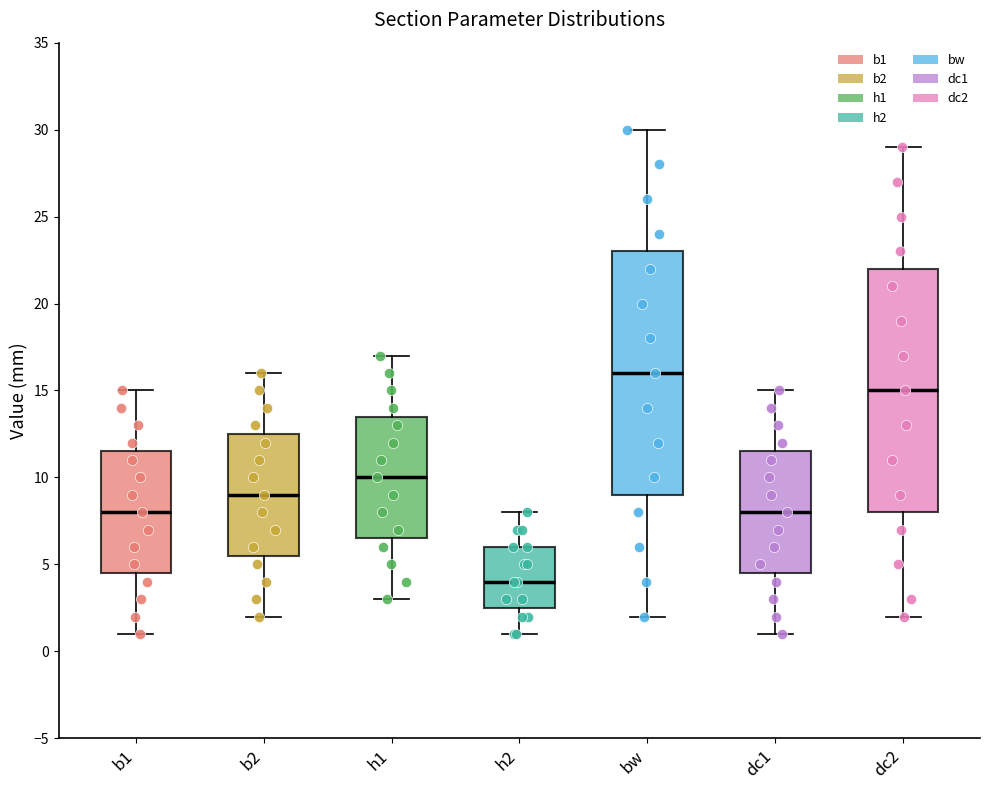

Reading left to right, read every box against the y-axis: the position of its median line, the range the box covers, and the ends of its whiskers. The values are not printed on the chart, so give them approximately, as read against the axis.

b1: median 8.0, box 4.5 to 11.5, whiskers 1.0 to 15.0
b2: median 9.0, box 5.5 to 12.5, whiskers 2.0 to 16.0
h1: median 10.0, box 6.5 to 13.5, whiskers 3.0 to 17.0
h2: median 4.0, box 2.5 to 6.0, whiskers 1.0 to 8.0
bw: median 16.0, box 9.0 to 23.0, whiskers 2.0 to 30.0
dc1: median 8.0, box 4.5 to 11.5, whiskers 1.0 to 15.0
dc2: median 15.0, box 8.0 to 22.0, whiskers 2.0 to 29.0